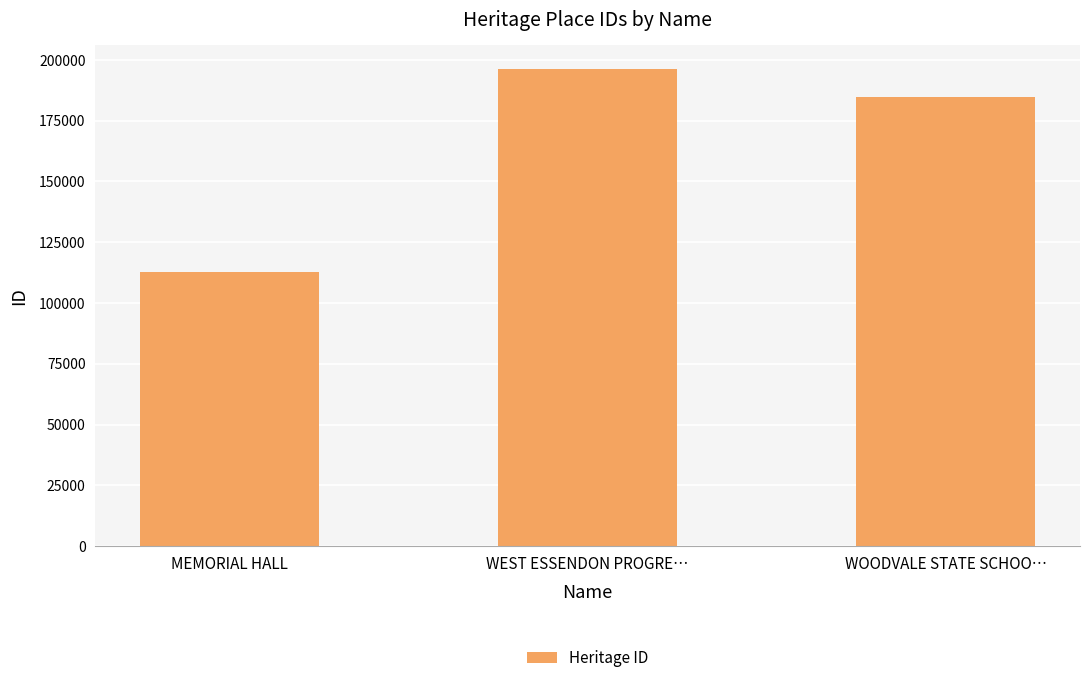

How many series are shown in this chart?

1